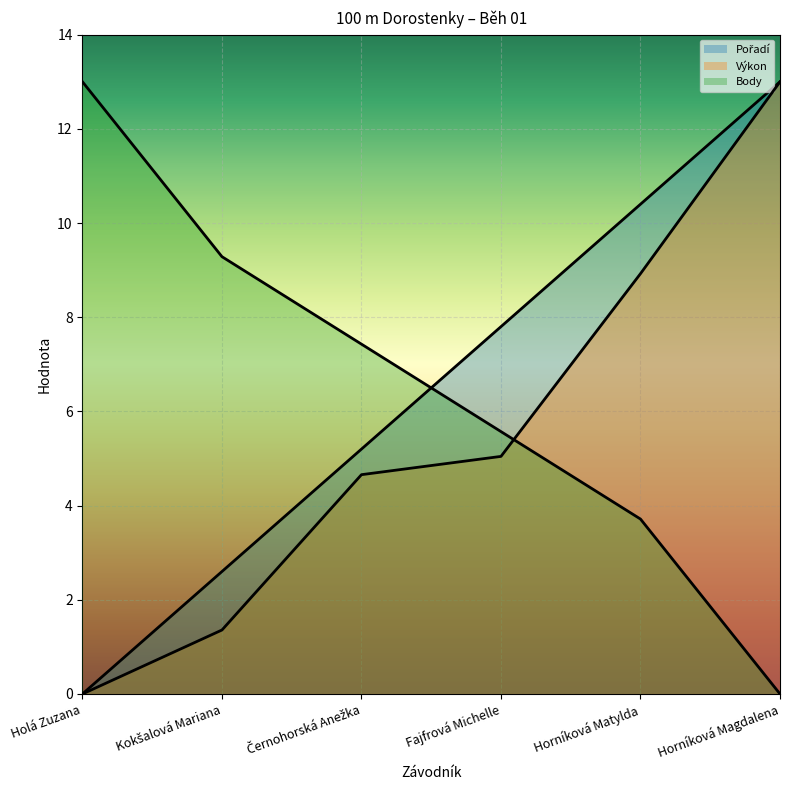

At which category is the sum across all series the highest?

Horníková Magdalena